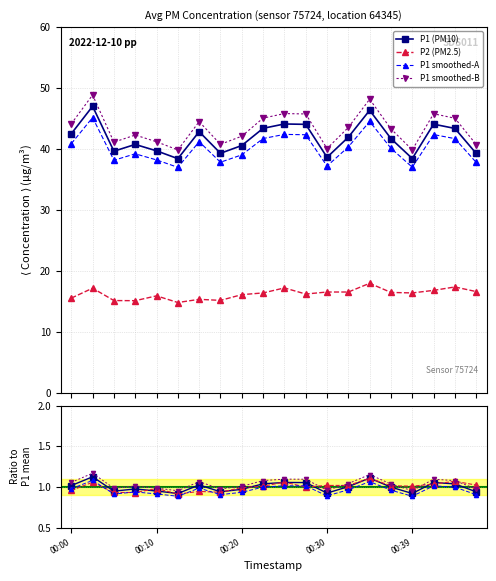

Reading right to left, transcribe all the data shown in this chart.

P1: 00:47=0.9	00:44=1.0	00:42=1.0	00:39=0.9	00:37=1.0	00:34=1.1	00:32=1.0	00:30=0.9	00:27=1.0	00:25=1.0	00:22=1.0	00:20=0.9	00:17=0.9	00:15=1.0	00:13=0.9	00:10=0.9	00:08=0.9	00:05=0.9	00:03=1.1	00:00=1.0
P2: 00:47=1.0	00:44=1.1	00:42=1.0	00:39=1.0	00:37=1.0	00:34=1.1	00:32=1.0	00:30=1.0	00:27=1.0	00:25=1.1	00:22=1.0	00:20=1.0	00:17=0.9	00:15=0.9	00:13=0.9	00:10=1.0	00:08=0.9	00:05=0.9	00:03=1.1	00:00=1.0